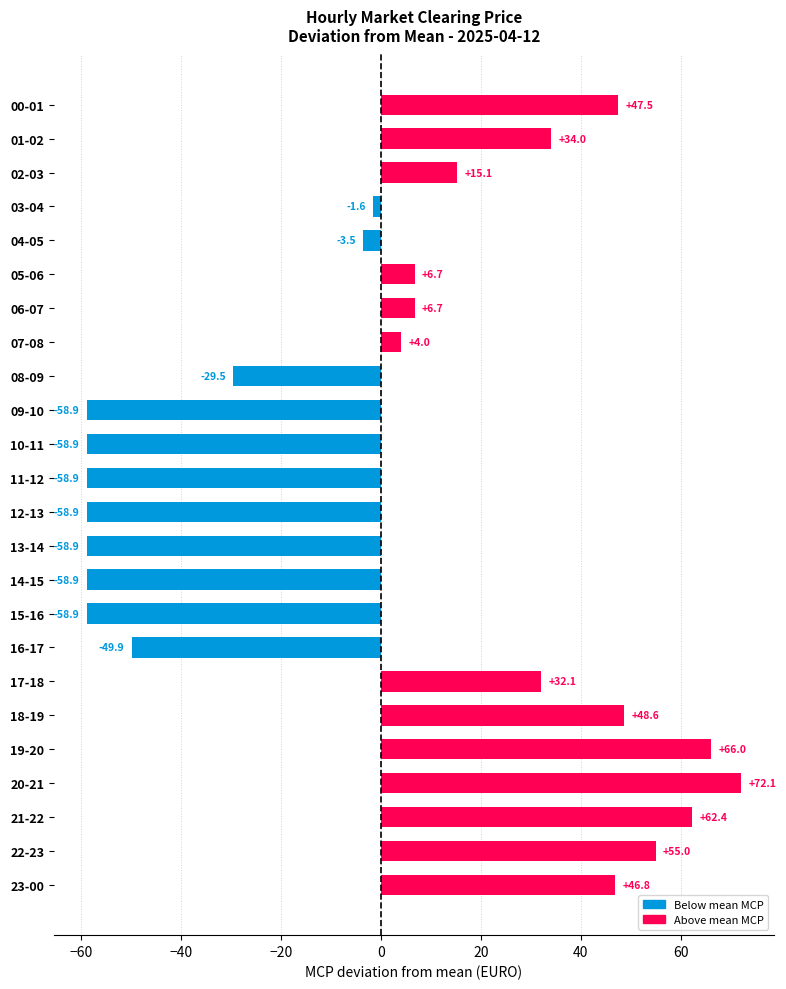

Reading top to bottom, transcribe all the data shown in this chart.

00-01=47.5	01-02=34.0	02-03=15.1	03-04=-1.6	04-05=-3.5	05-06=6.7	06-07=6.7	07-08=4.0	08-09=-29.5	09-10=-58.9	10-11=-58.9	11-12=-58.9	12-13=-58.9	13-14=-58.9	14-15=-58.9	15-16=-58.9	16-17=-49.9	17-18=32.1	18-19=48.6	19-20=66.0	20-21=72.1	21-22=62.4	22-23=55.0	23-00=46.8